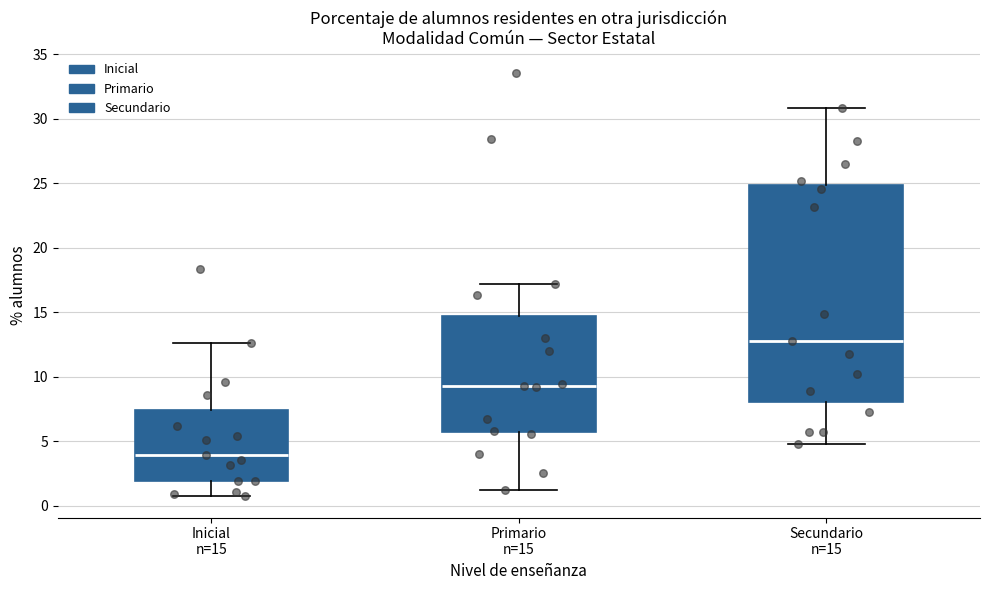

Which box's median line is the highest?

Secundario n=15